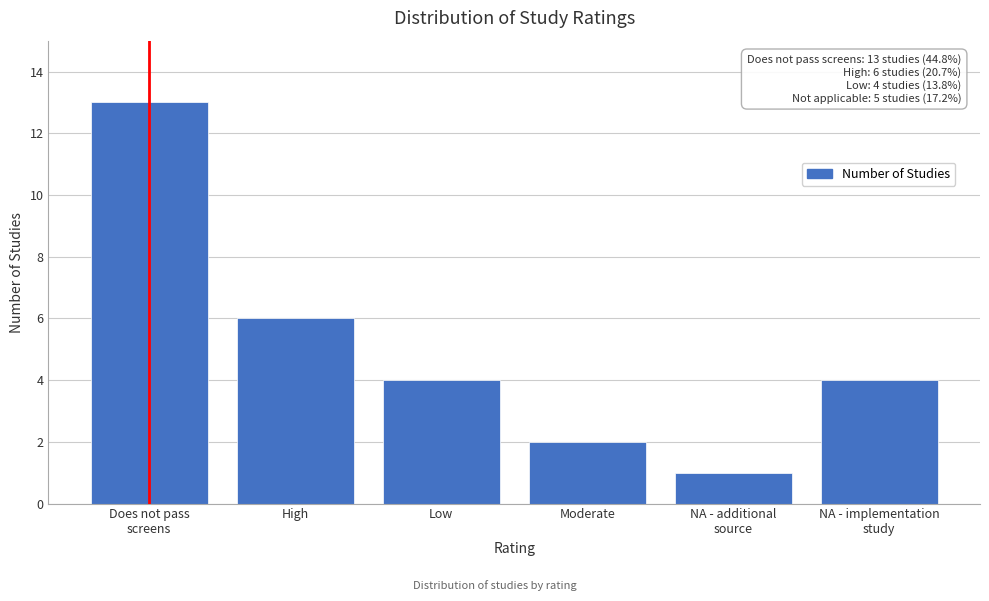

Reading left to right, list all the values displayed in this chart.

13	6	4	2	1	4